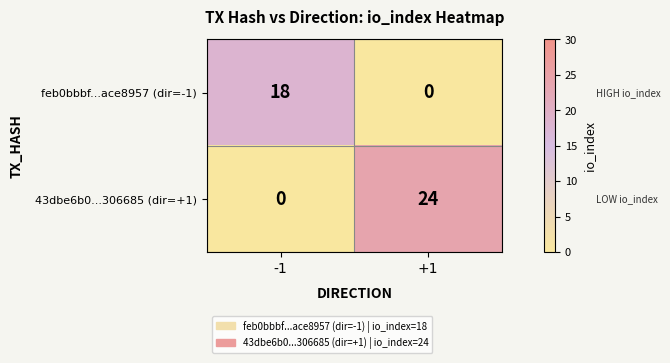

Which series changed the most between -1 and +1?

43dbe6b0...306685 (dir=+1)